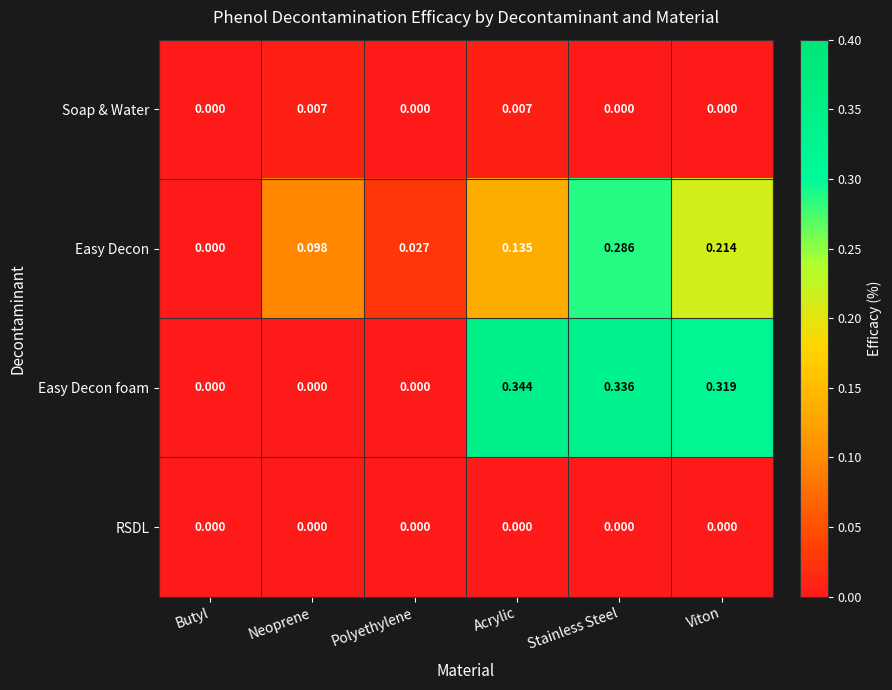

At which category does the chart reach its peak across all series?

Acrylic